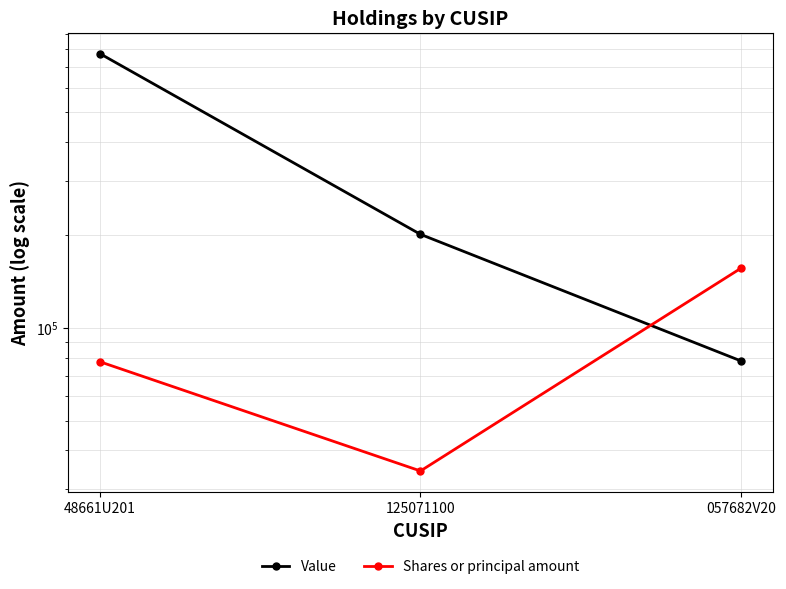

Is it true that Shares or principal amount equals 156185 at 057682V20?

True